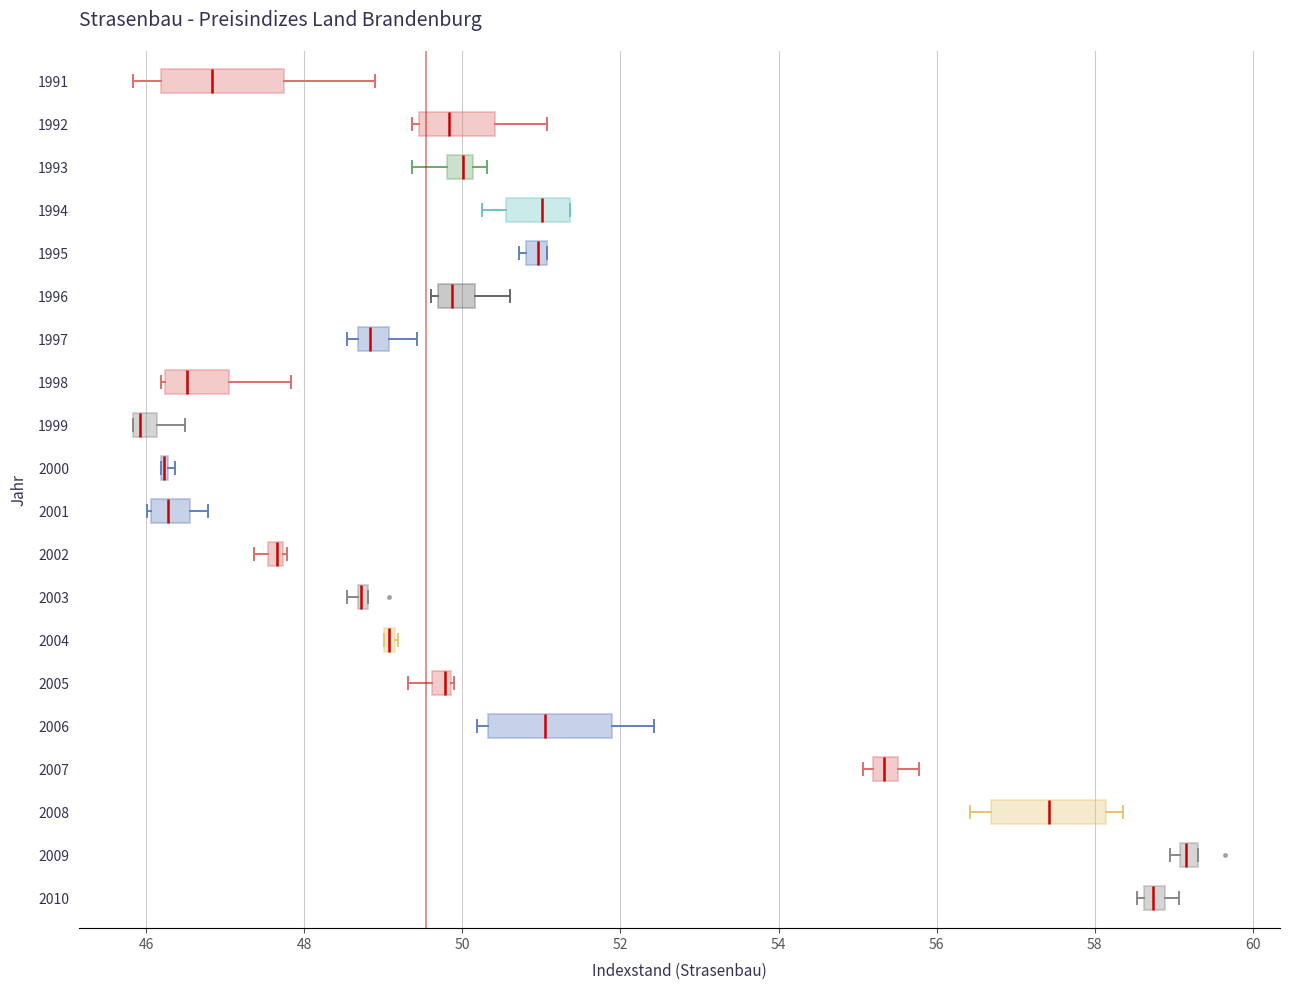

Where does the median line of the box at y = 1997 sit on the x-axis? The values are not printed on the chart, so give them approximately, as read against the axis.

48.8